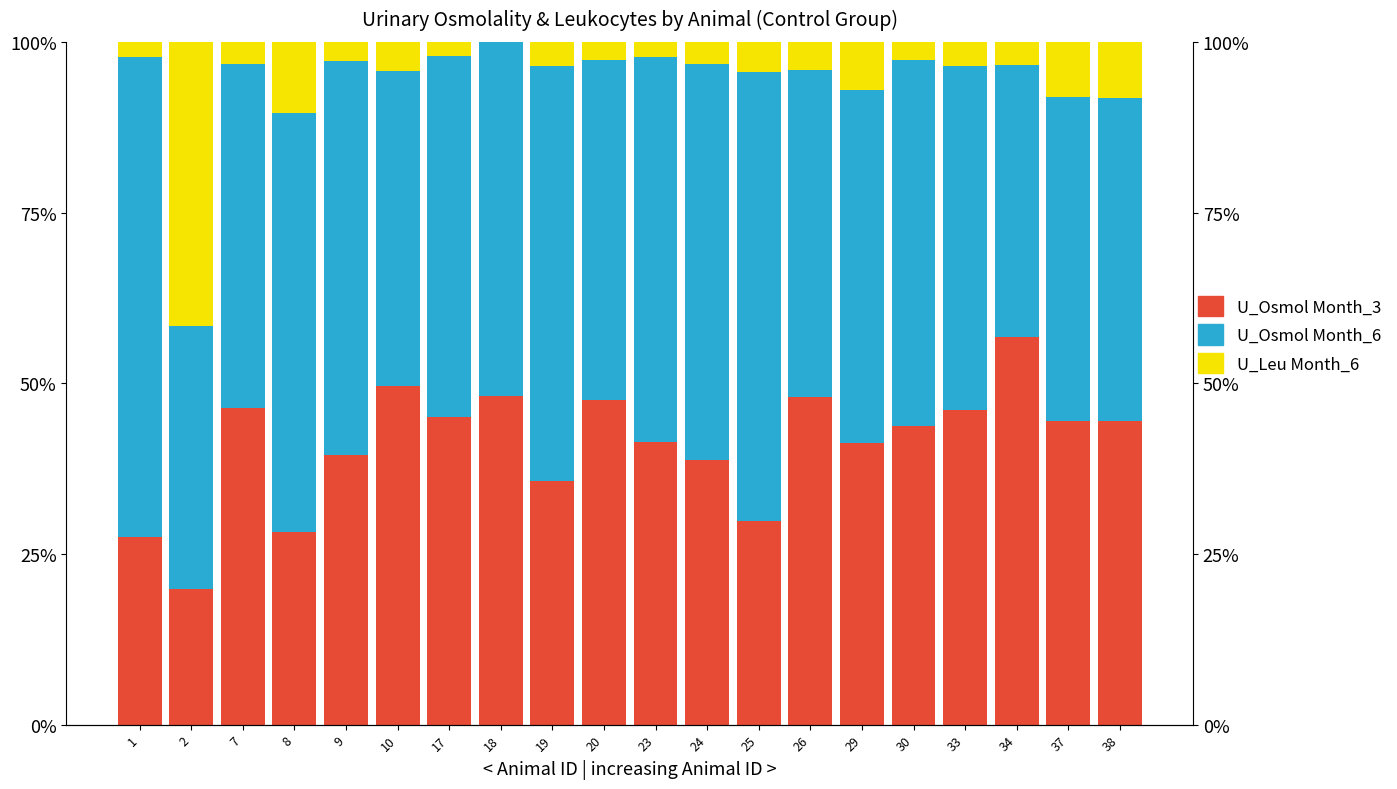

The value of U_Osmol Month_6 at 1 is 123.5. True or false?

False